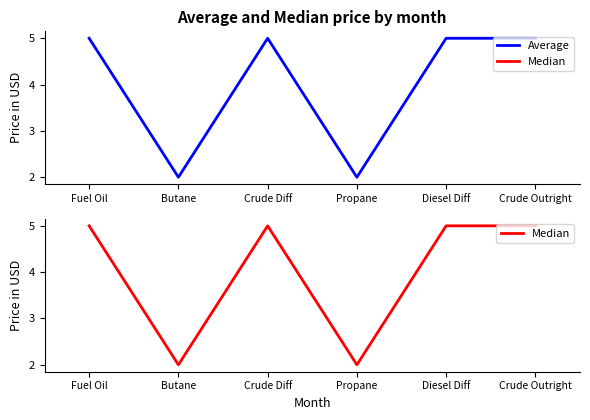

What is the label of the 3rd point from the left?

Crude Diff